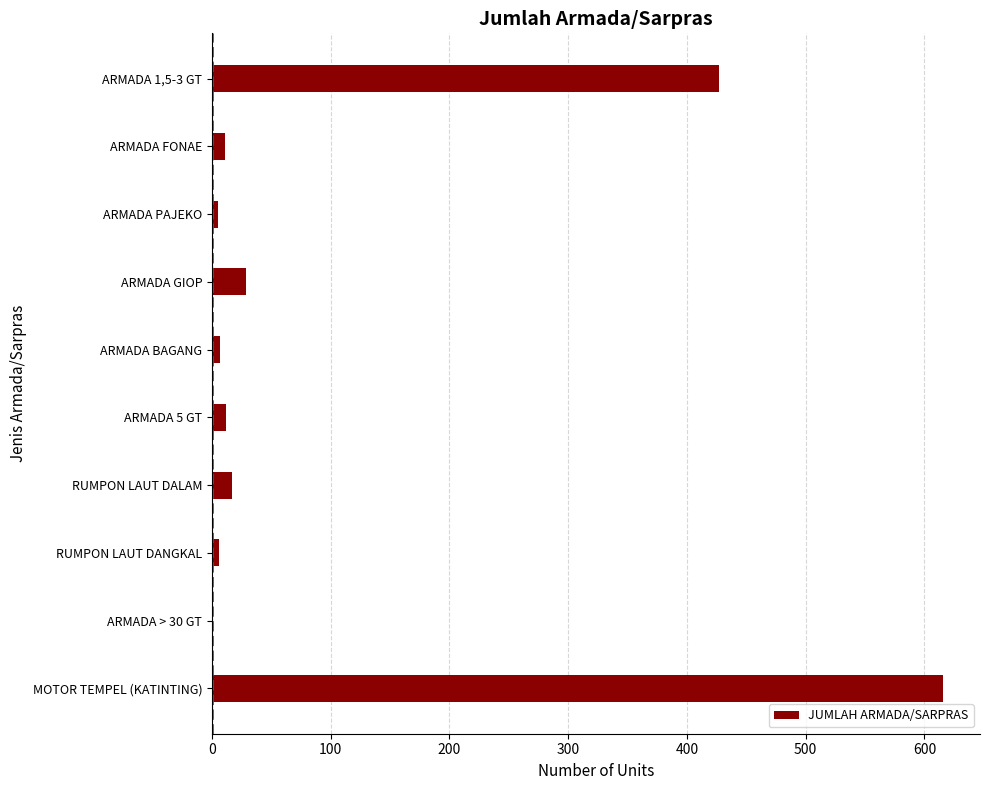

What is the greatest value displayed?

616